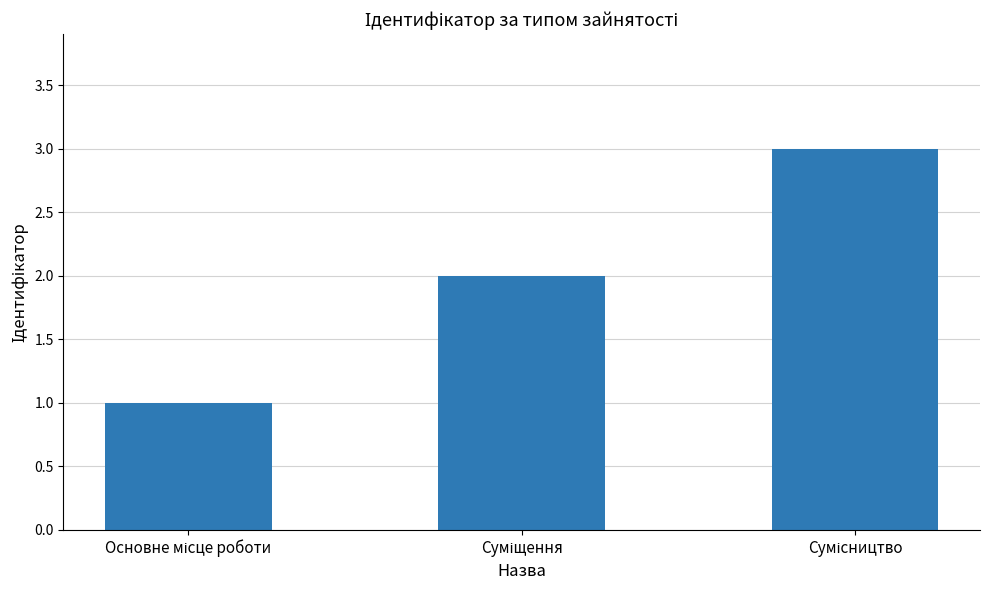

What is the maximum value shown in the chart?

3